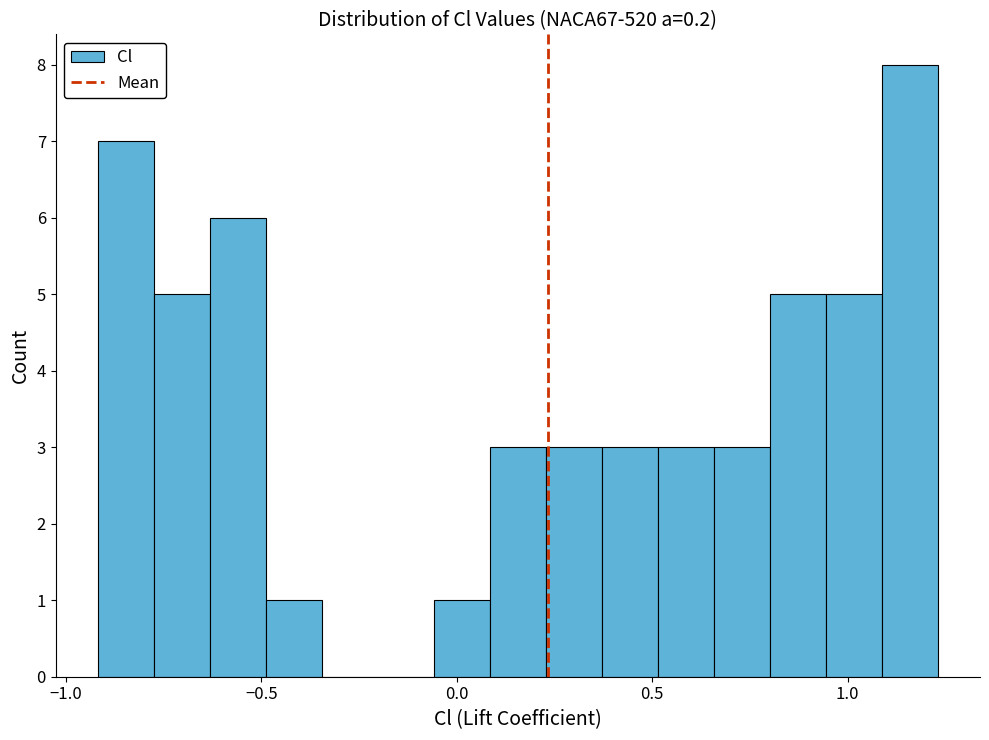

Read against the x-axis, roughly where is the centre of the tallest bar?

1.15